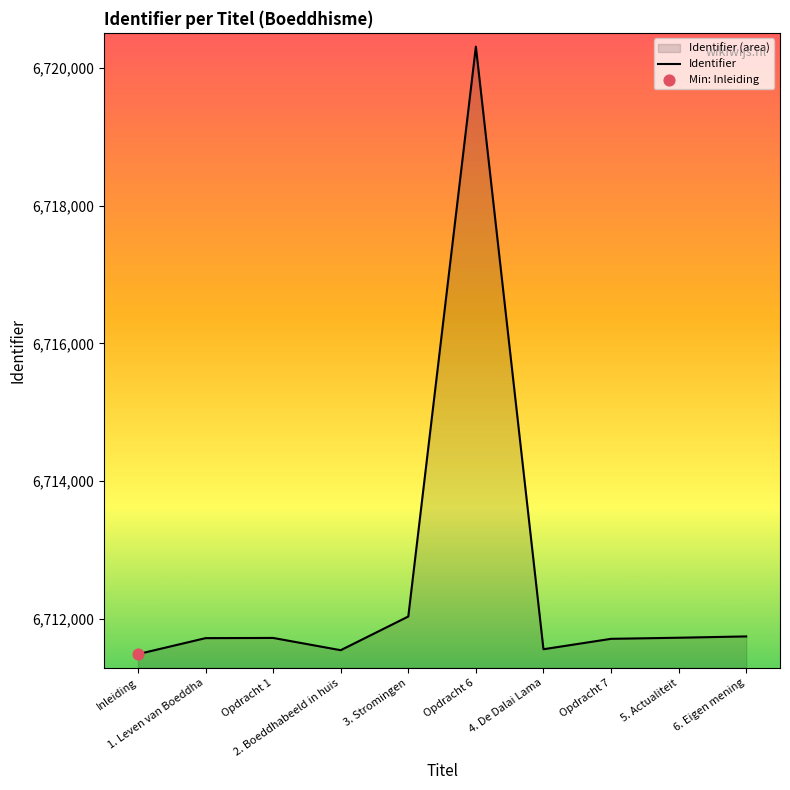

What is the change in value from Opdracht 1 to 5. Actualiteit?

+3